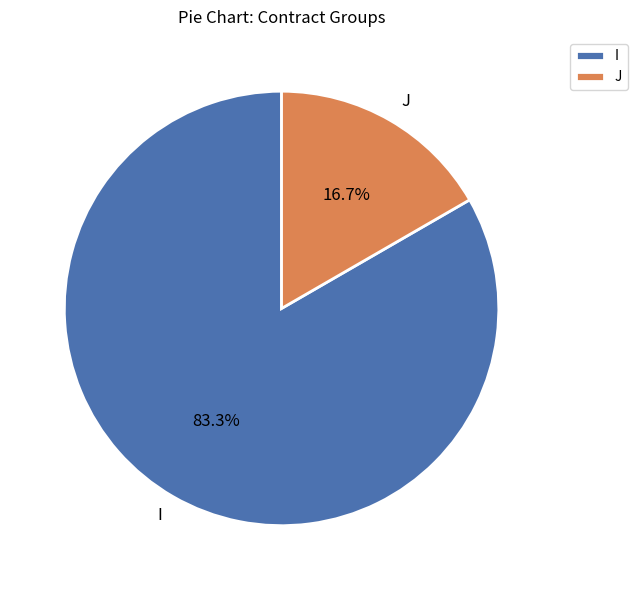

How many slices are in this pie chart?

2